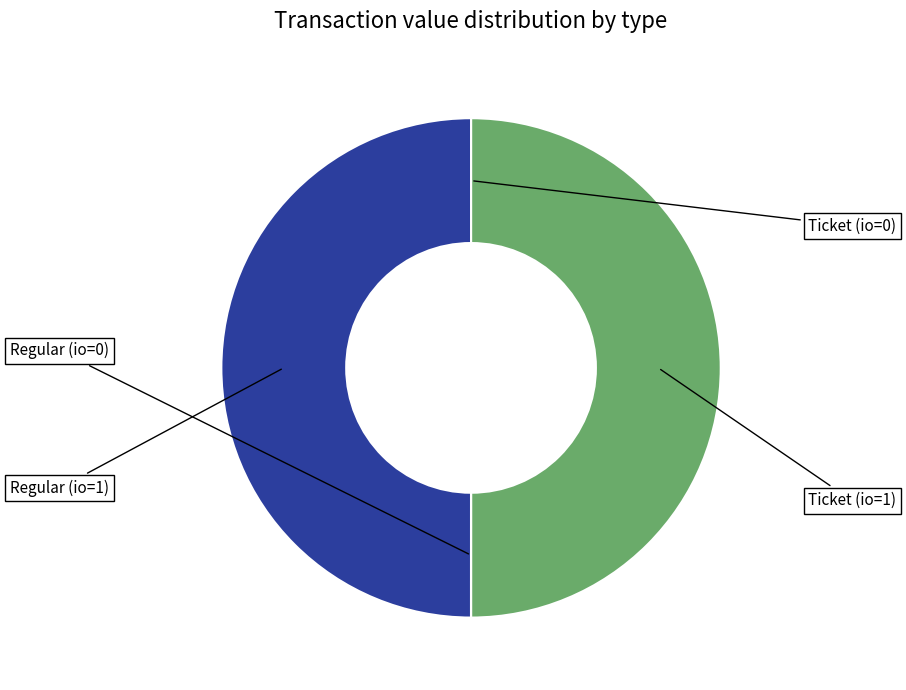

Is there a majority slice in this chart?

No